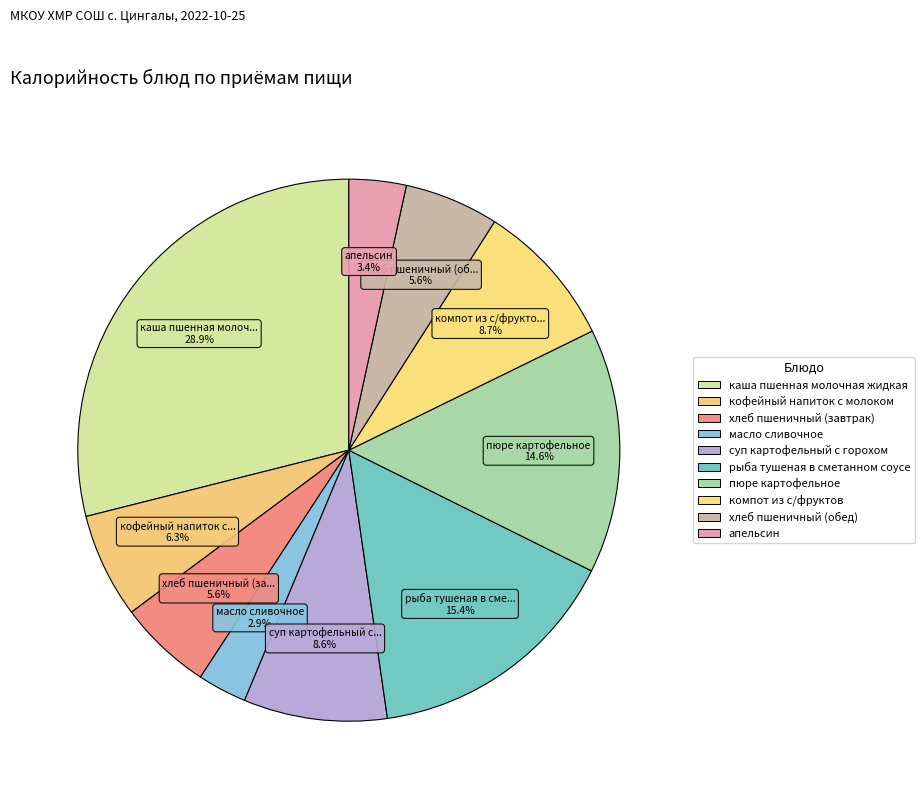

Count the number of slices in the pie.

10